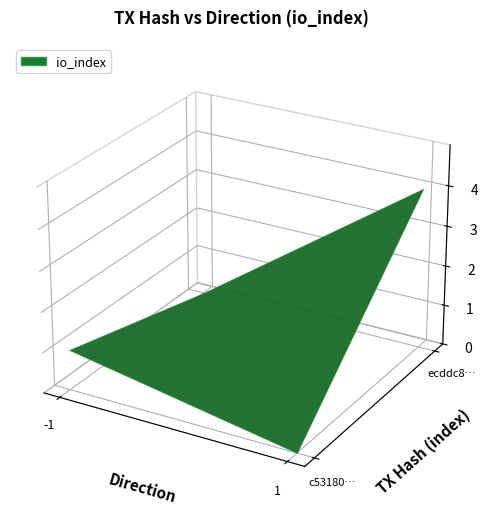

Is it true that c53180cedd66db2832df0538a83c457940679de equals -1 at direction?

True